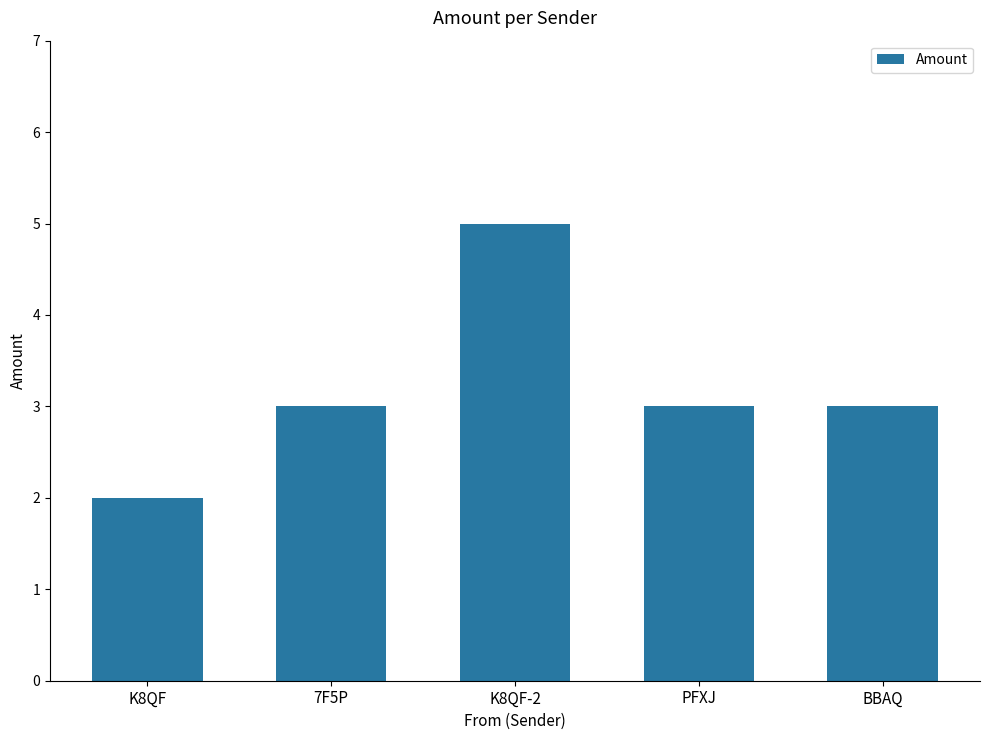

True or false: the data shows 1 at 7F5P.

False